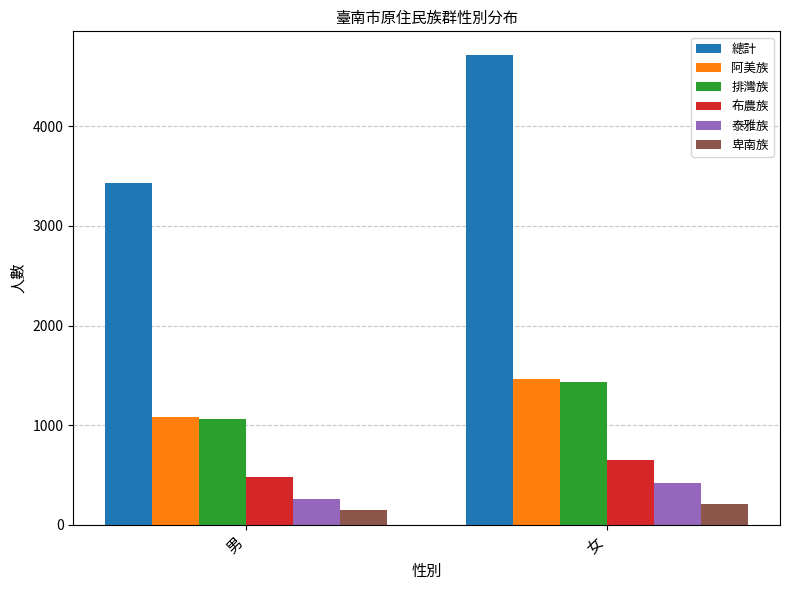

What is the value of the 排灣族 bar at the 2nd from the left?

1433